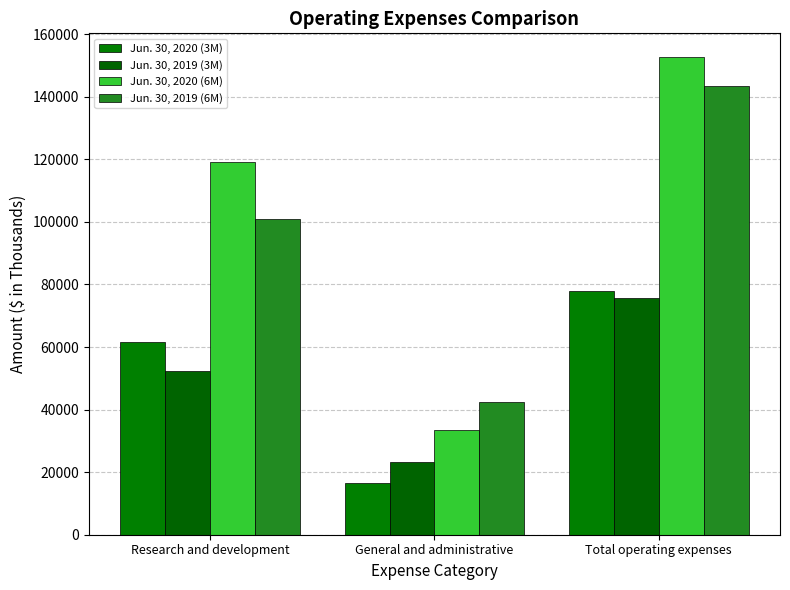

How many bars are there in total?

12